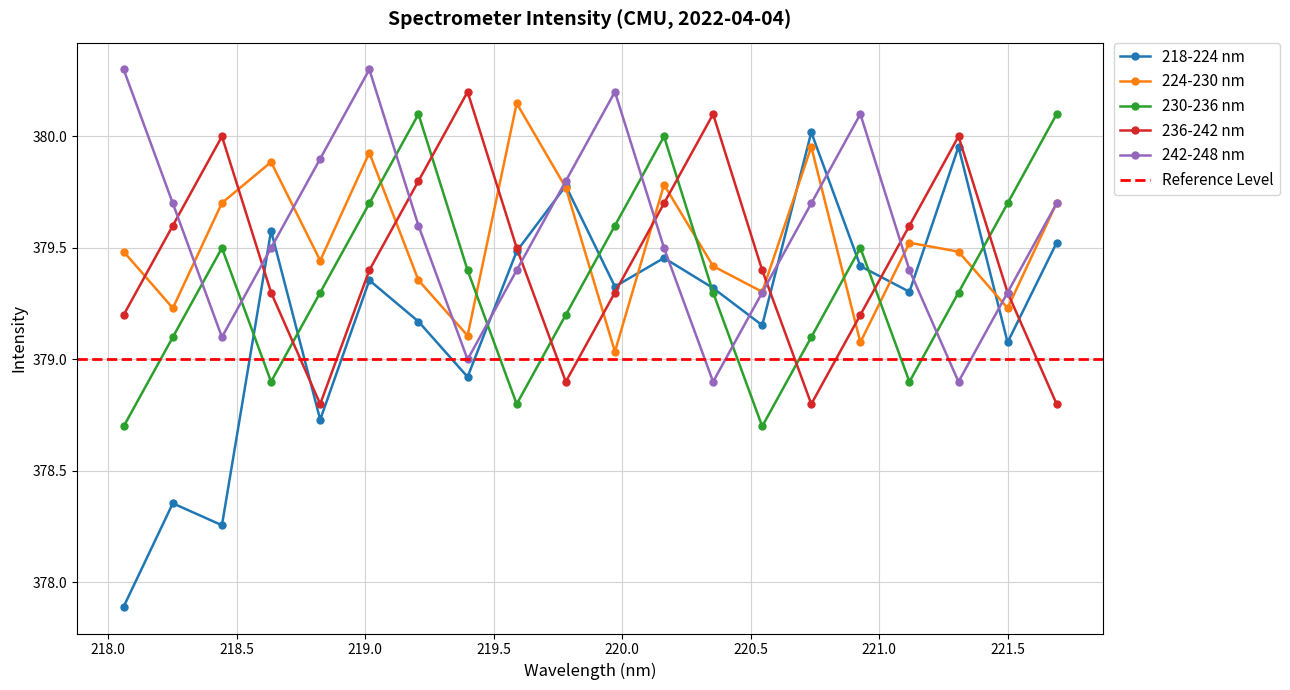

How many lines are shown in the chart?

5